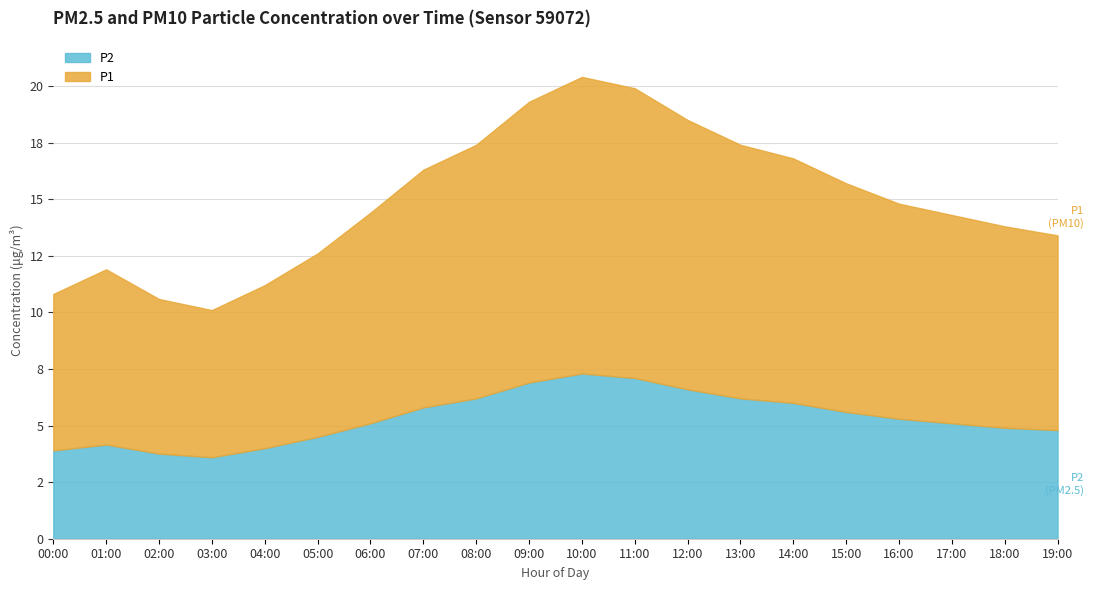

Between 10:00 and 15:00, which series saw the biggest shift?

P1